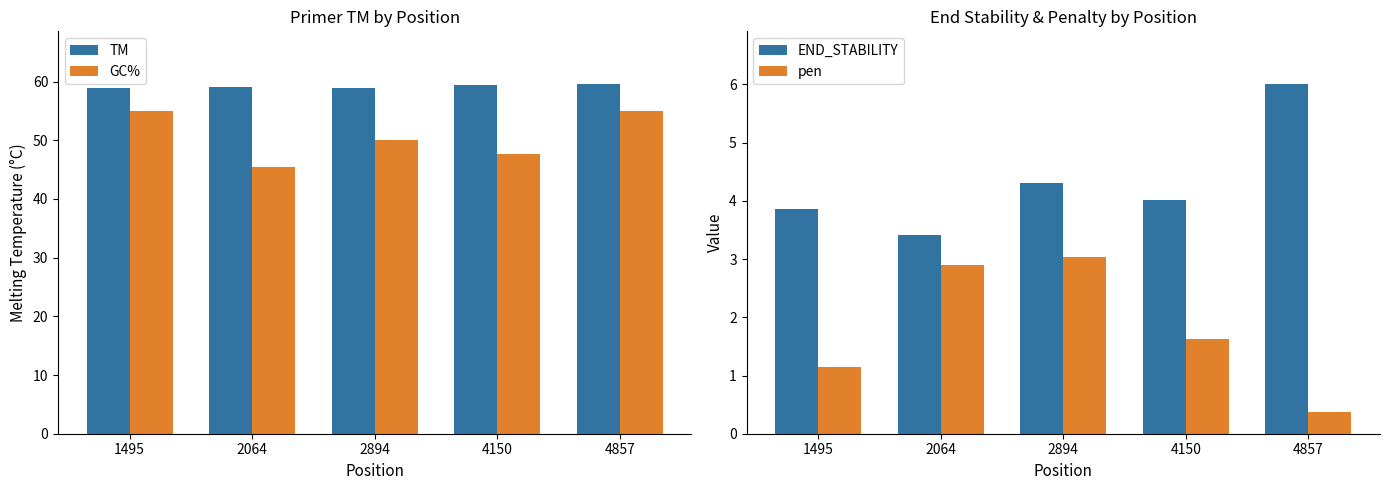

Which label corresponds to the largest value in the chart?

4857